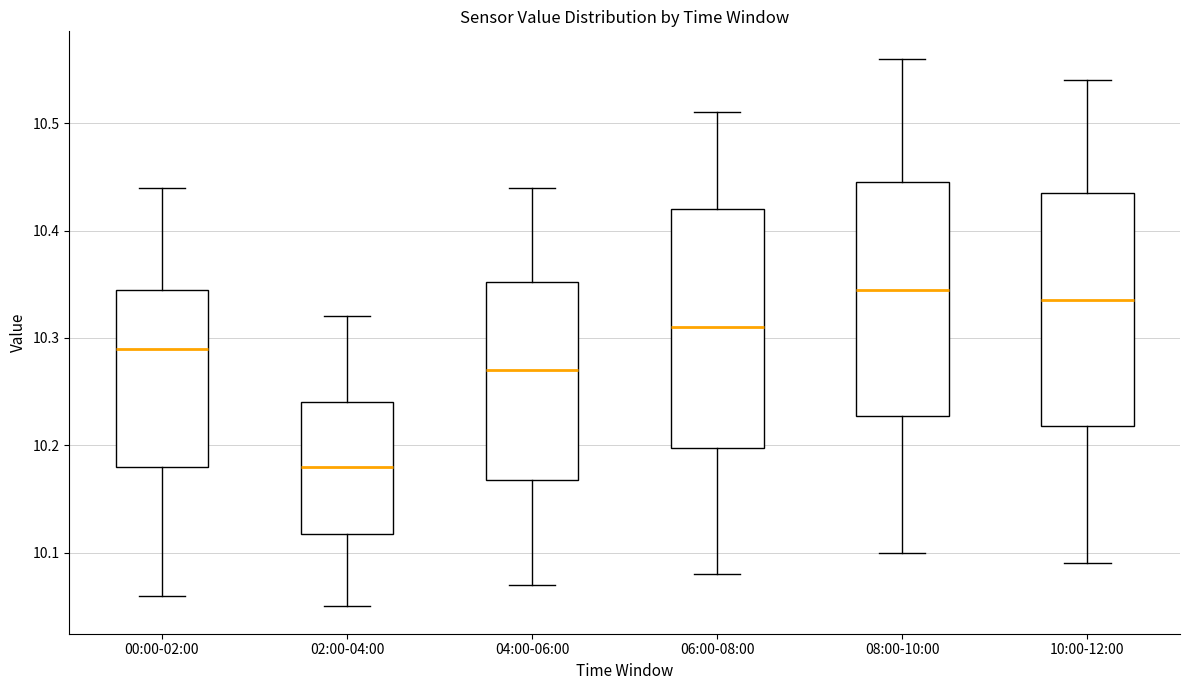

Reading left to right, read every box against the y-axis: the position of its median line, the range the box covers, and the ends of its whiskers. The values are not printed on the chart, so give them approximately, as read against the axis.

00:00-02:00: median 10.29, box 10.18 to 10.35, whiskers 10.06 to 10.44
02:00-04:00: median 10.18, box 10.12 to 10.24, whiskers 10.05 to 10.32
04:00-06:00: median 10.27, box 10.17 to 10.35, whiskers 10.07 to 10.44
06:00-08:00: median 10.31, box 10.20 to 10.42, whiskers 10.08 to 10.51
08:00-10:00: median 10.35, box 10.23 to 10.45, whiskers 10.10 to 10.56
10:00-12:00: median 10.34, box 10.22 to 10.44, whiskers 10.09 to 10.54